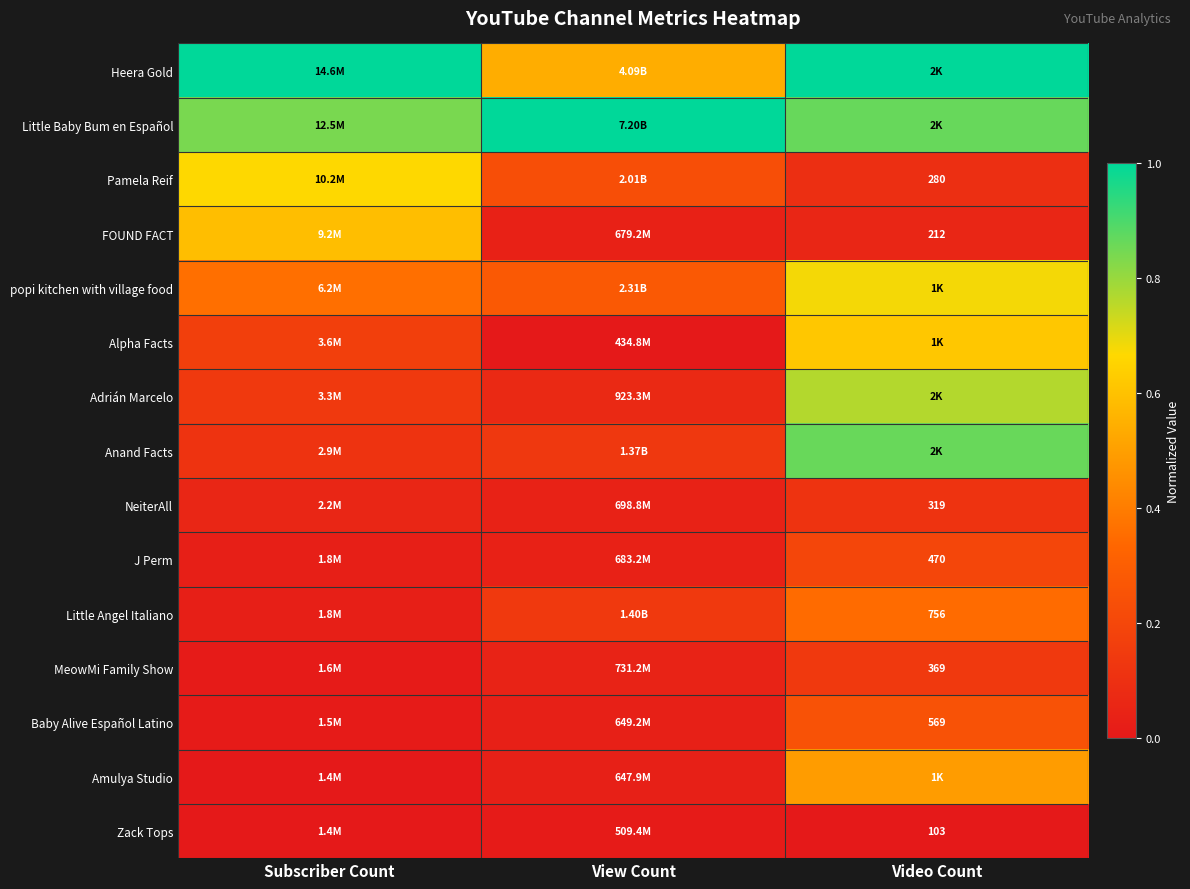

Is the value of FOUND FACT at Video Count greater than the value of Little Angel Italiano at Video Count?

No